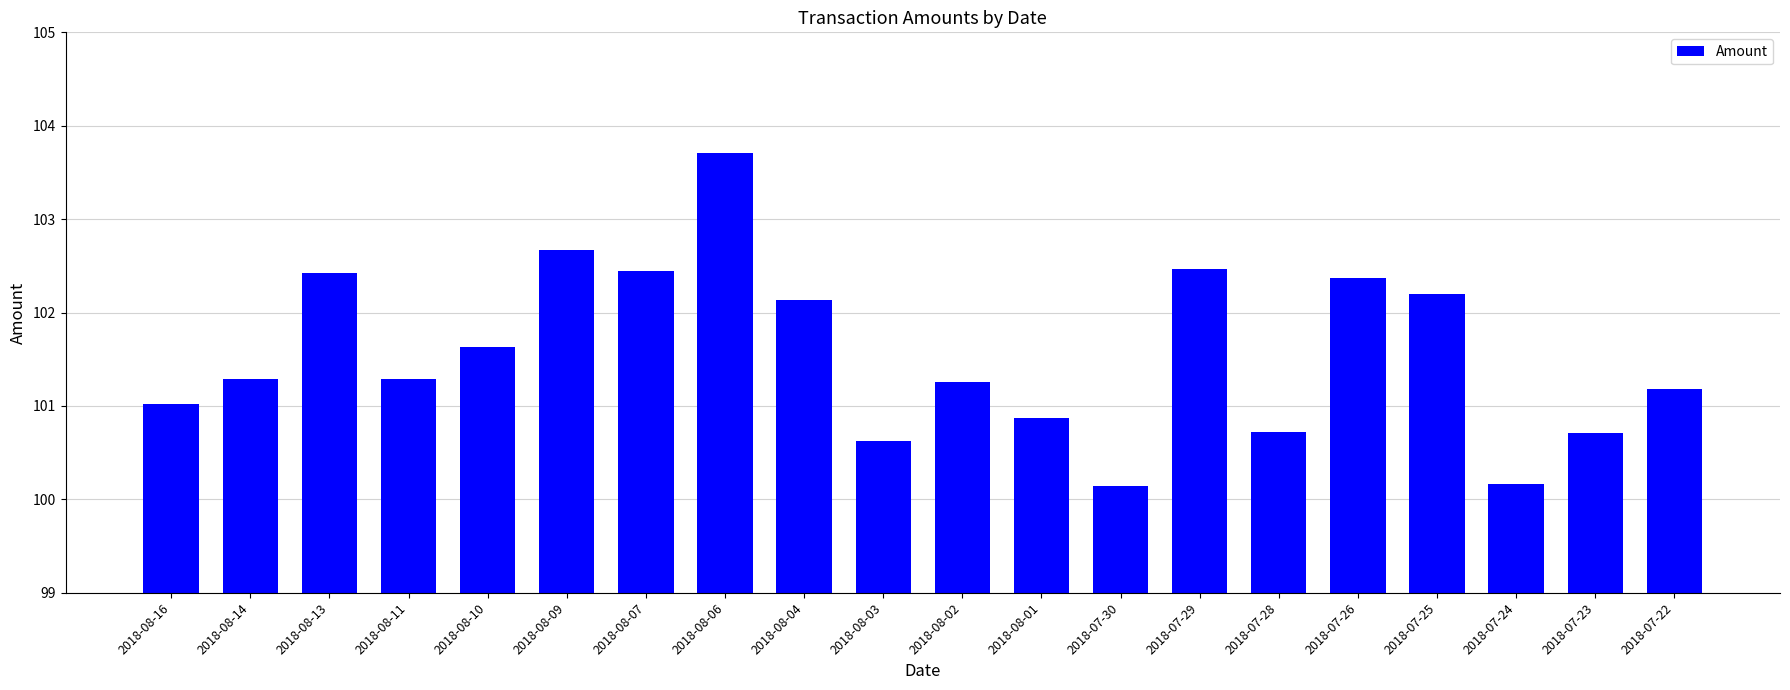

What is the greatest value displayed?

103.7